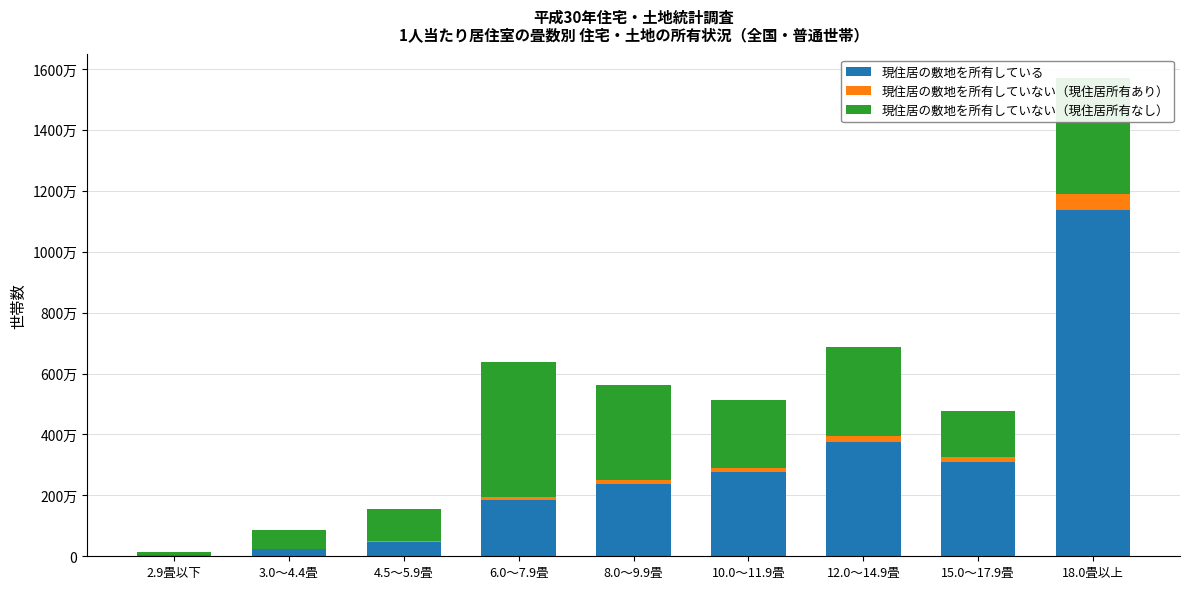

Are the bars grouped side by side (vs. stacked)?

No